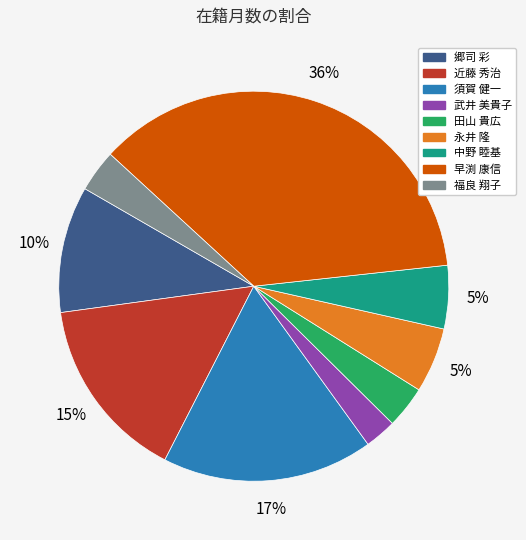

Is there any slice that represents more than half of the pie?

No